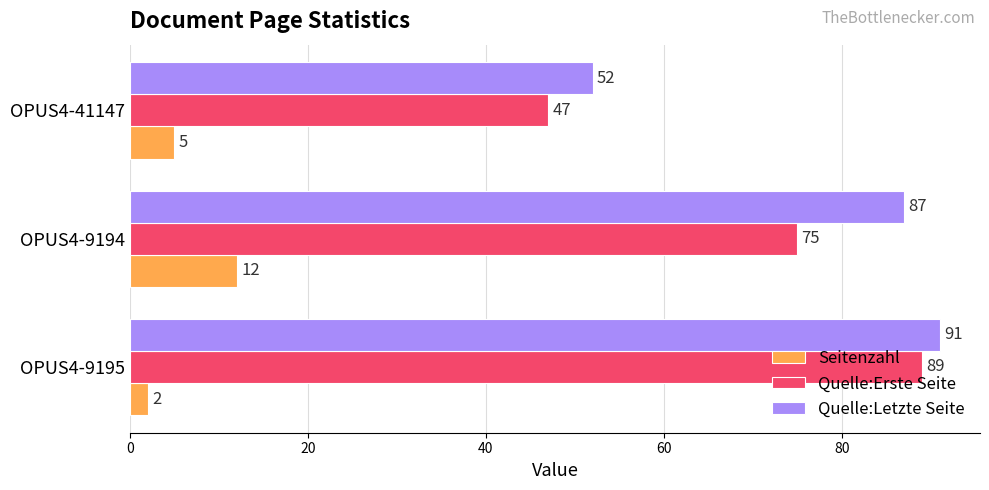

How many values in the Quelle:Letzte Seite series are below 87?

1